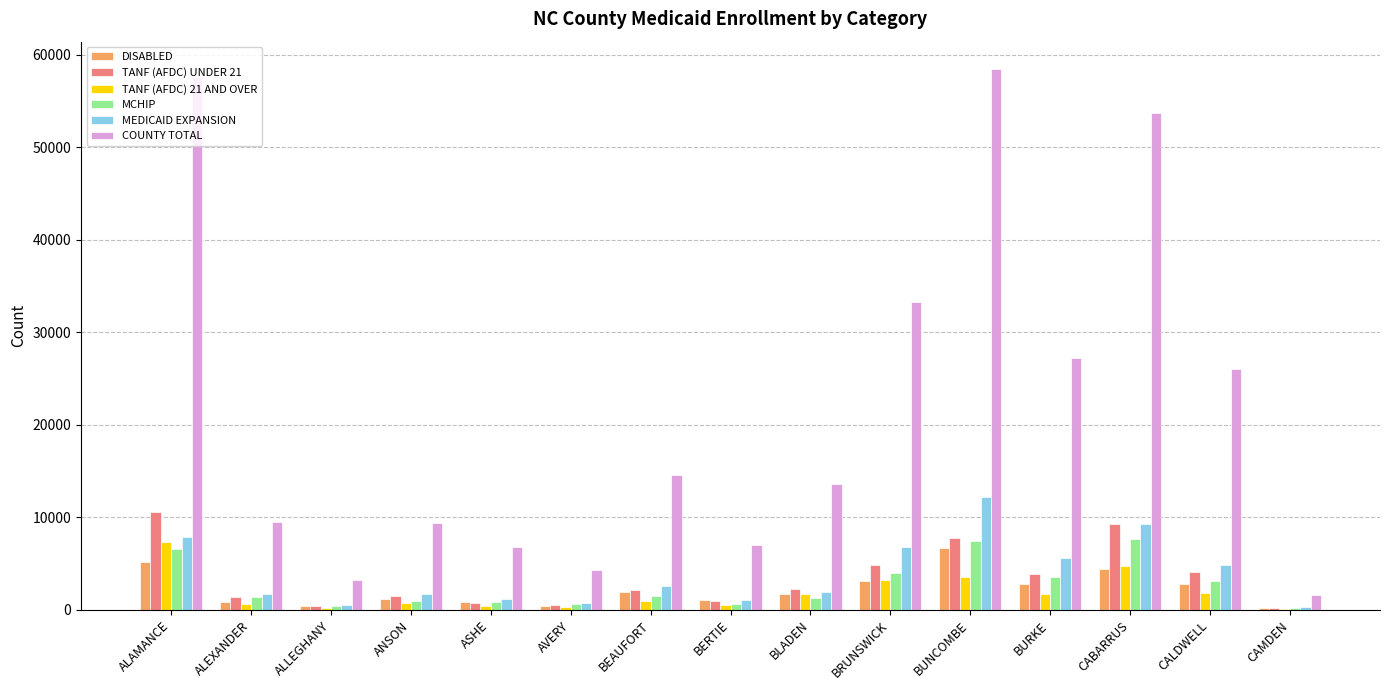

What is the maximum value for COUNTY TOTAL?

58475